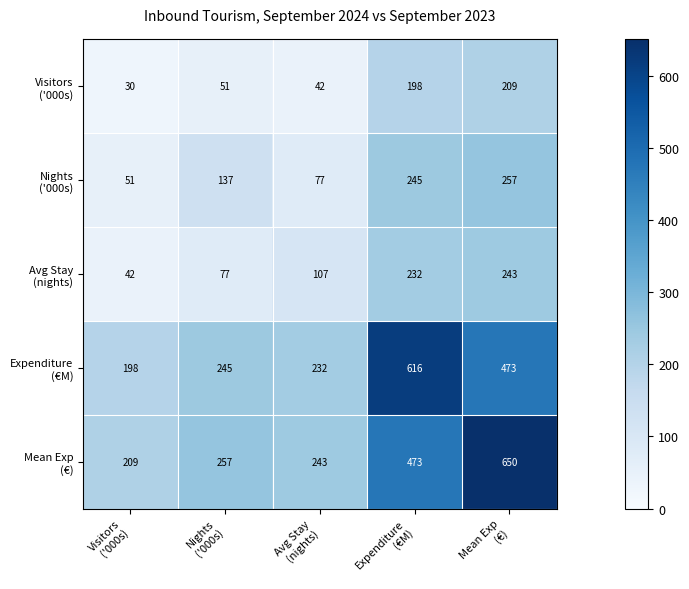

At how many categories does at least one series exceed 235?

4